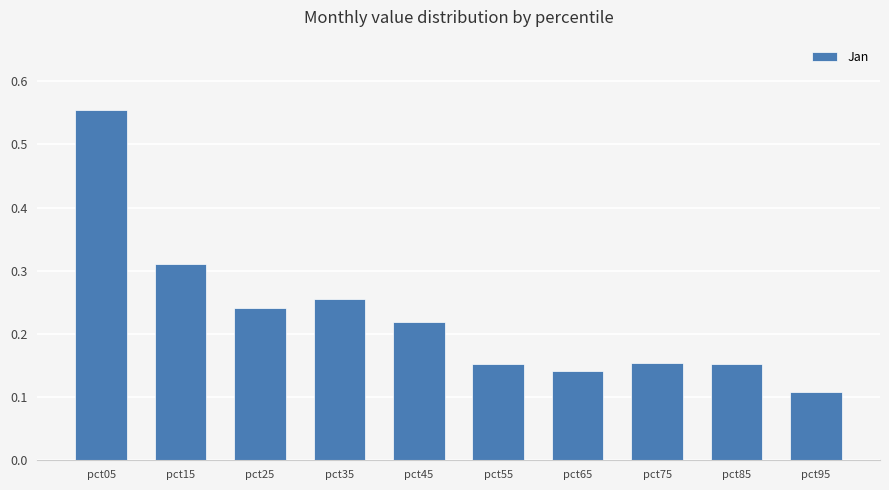

Which label corresponds to the largest value in the chart?

pct05